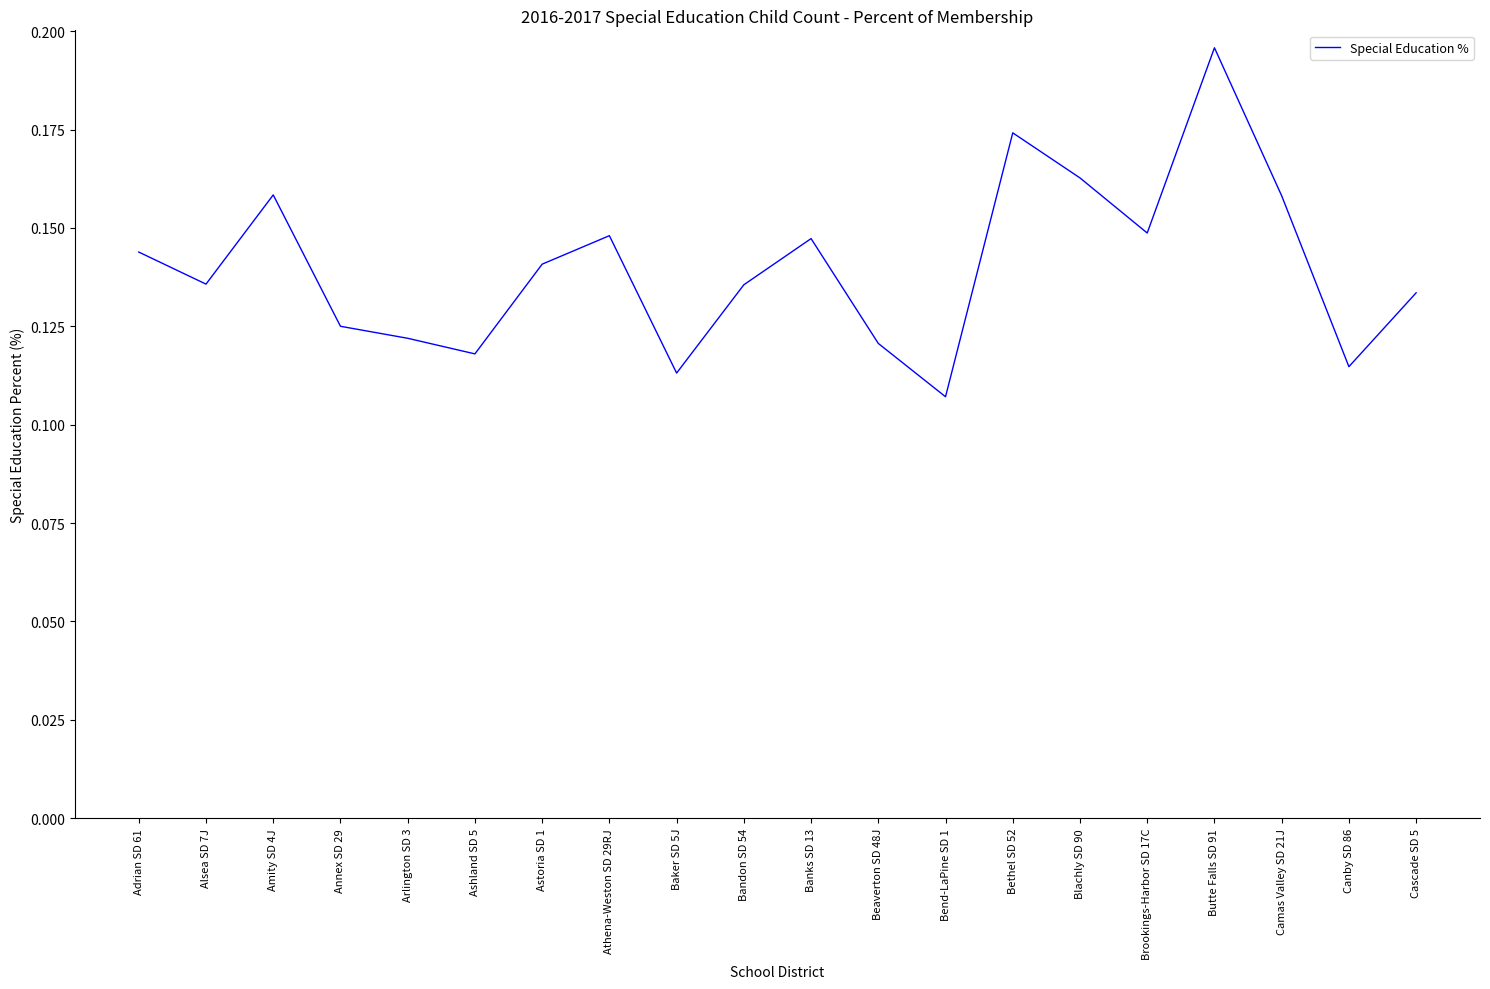

What position from the left is Bandon SD 54?

10